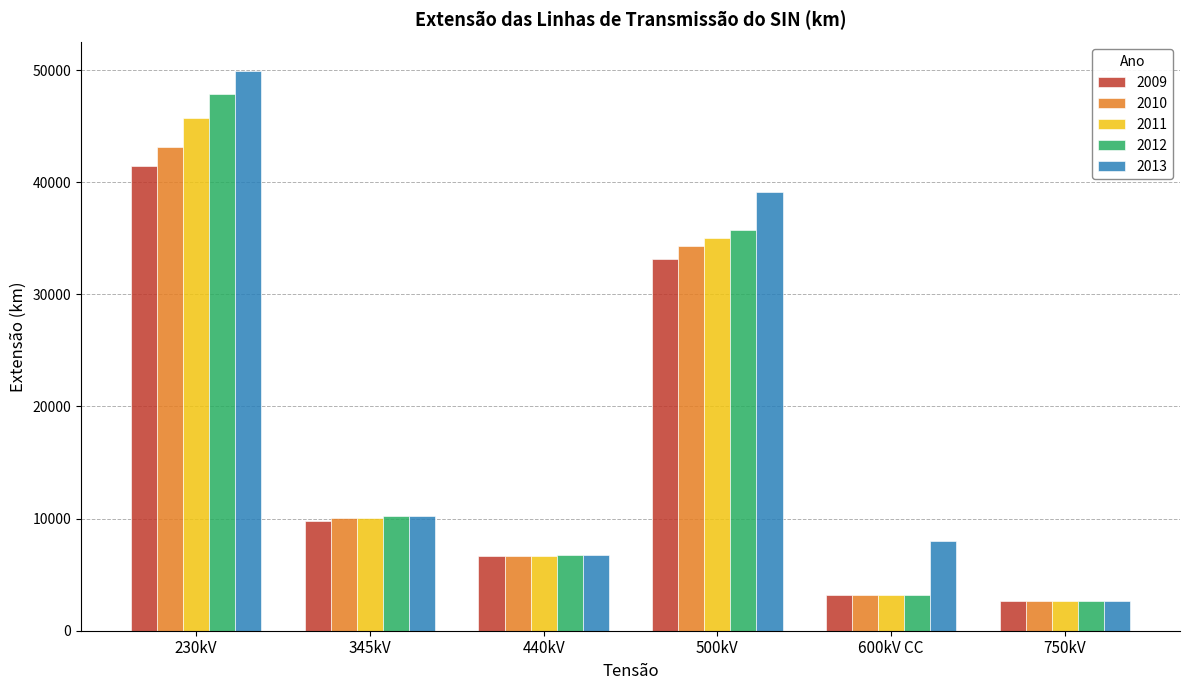

Which category has the lowest value in the 2010 series?

750kV